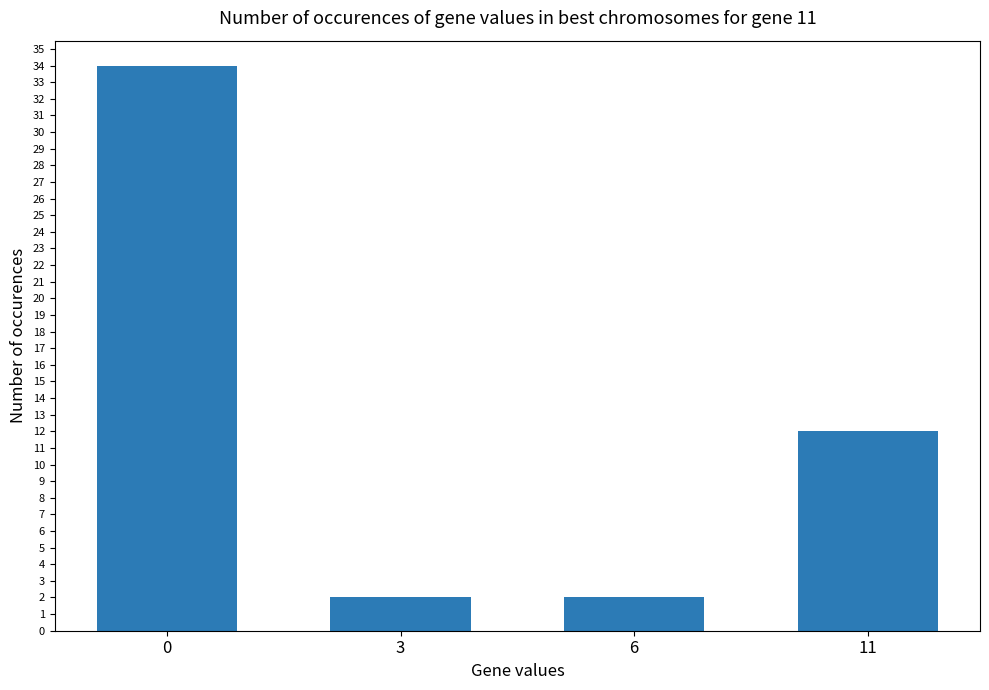

How many bars are there in total?

4